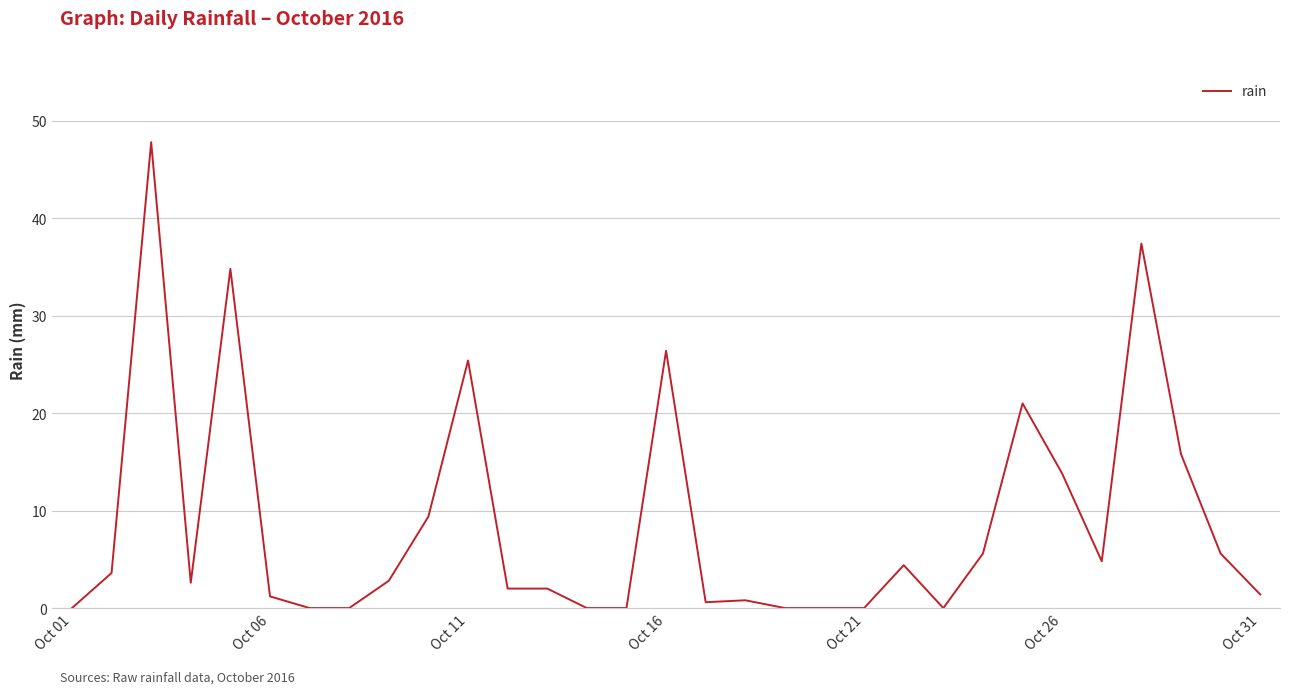

What is the greatest value displayed?

47.8